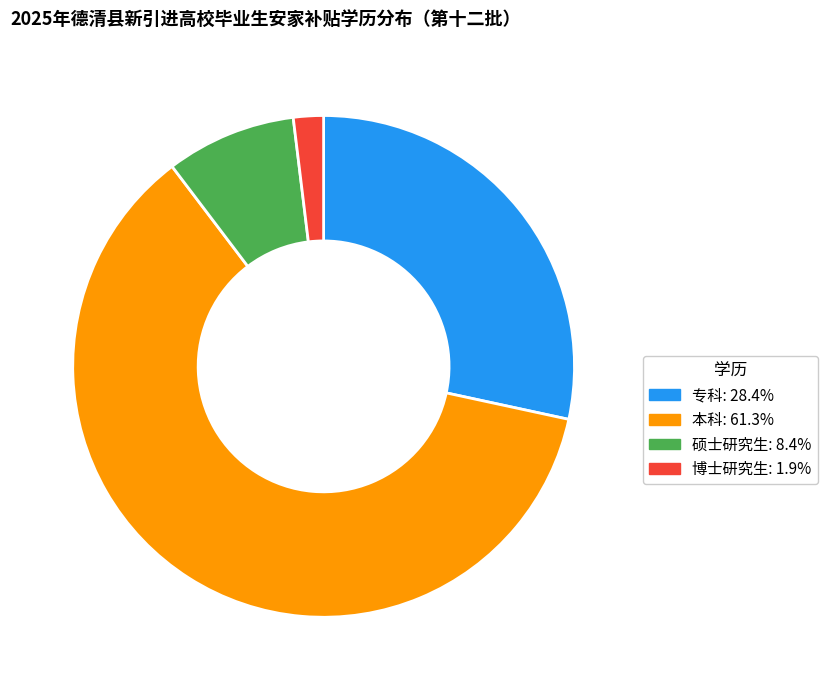

Approximately how many times larger is the value at 专科 compared to 硕士研究生?

3.4